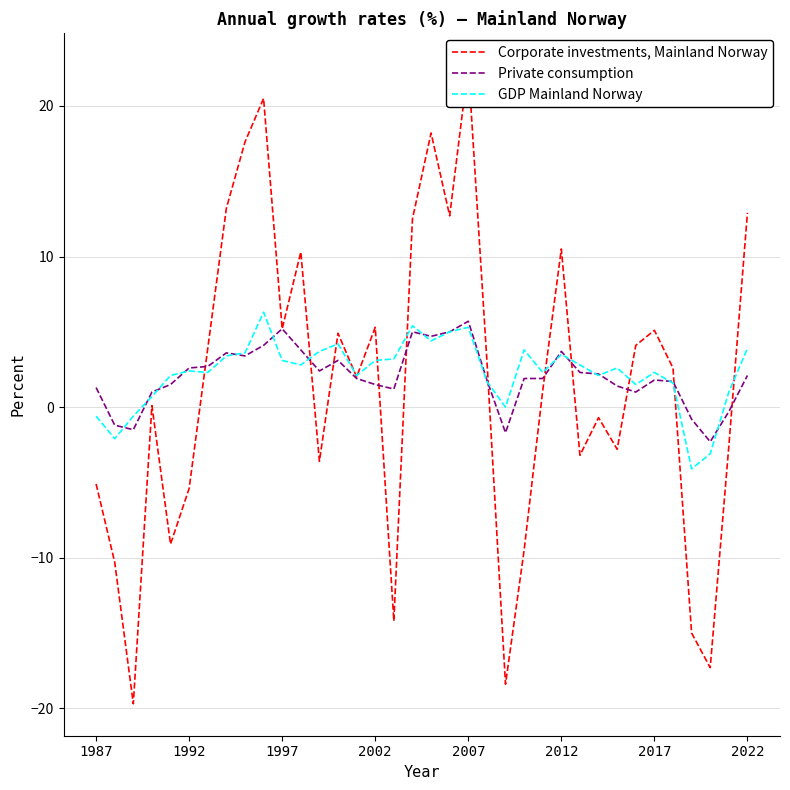

After their last crossing, which series has the higher values: Private consumption or GDP Mainland Norway?

GDP Mainland Norway